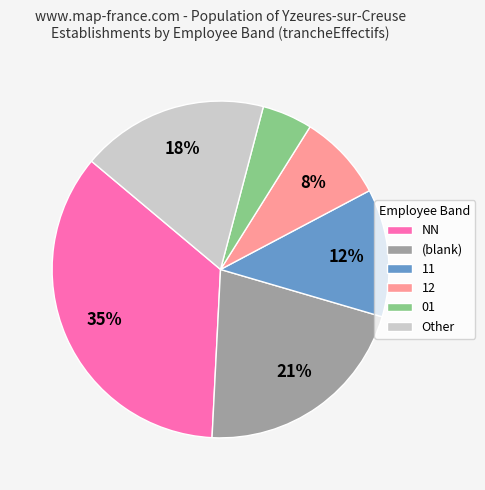

Approximately how many times larger is the value at (blank) compared to NN?

0.6